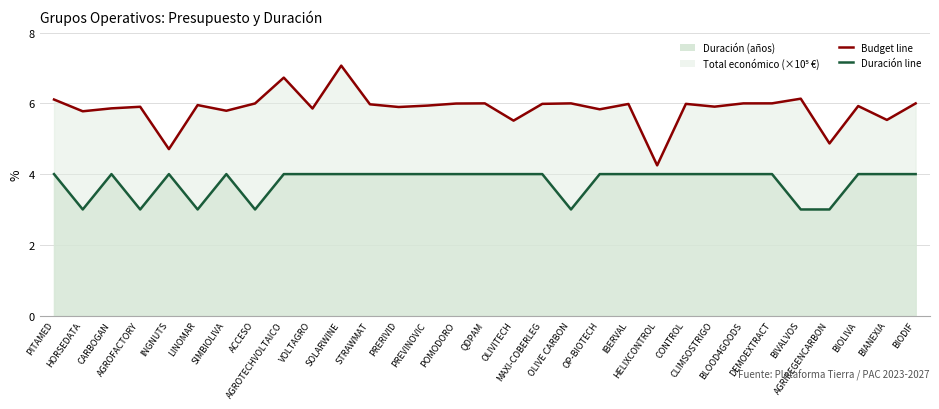

In Duración (años) line, how many points are higher than both neighbors (excluding endpoints)?

3